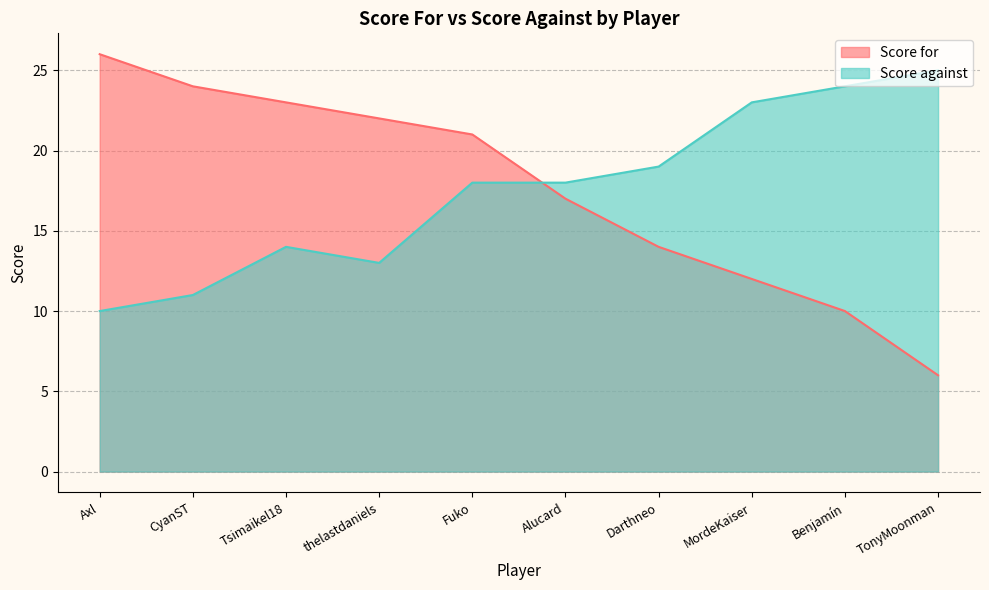

Which series has the largest range (max minus min)?

Score for